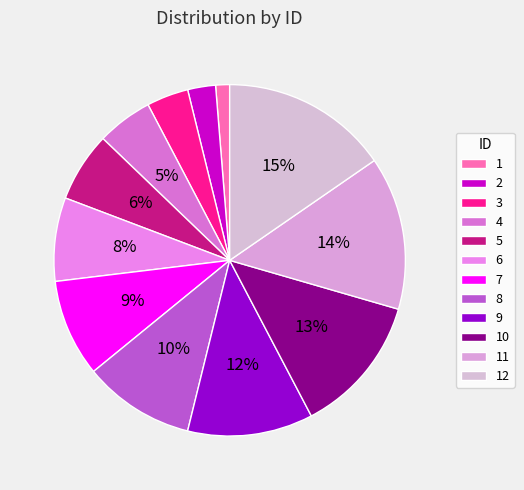

To the nearest percent, what portion does 6 represent?

8%